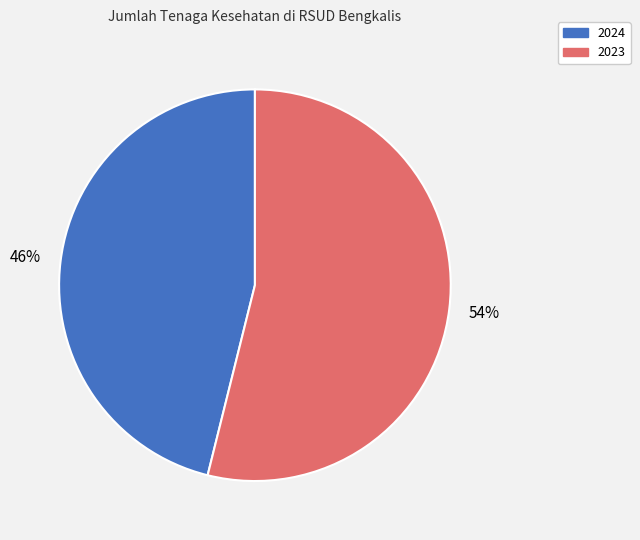

Approximately how many times larger is the value at 2024 compared to 2023?

0.9